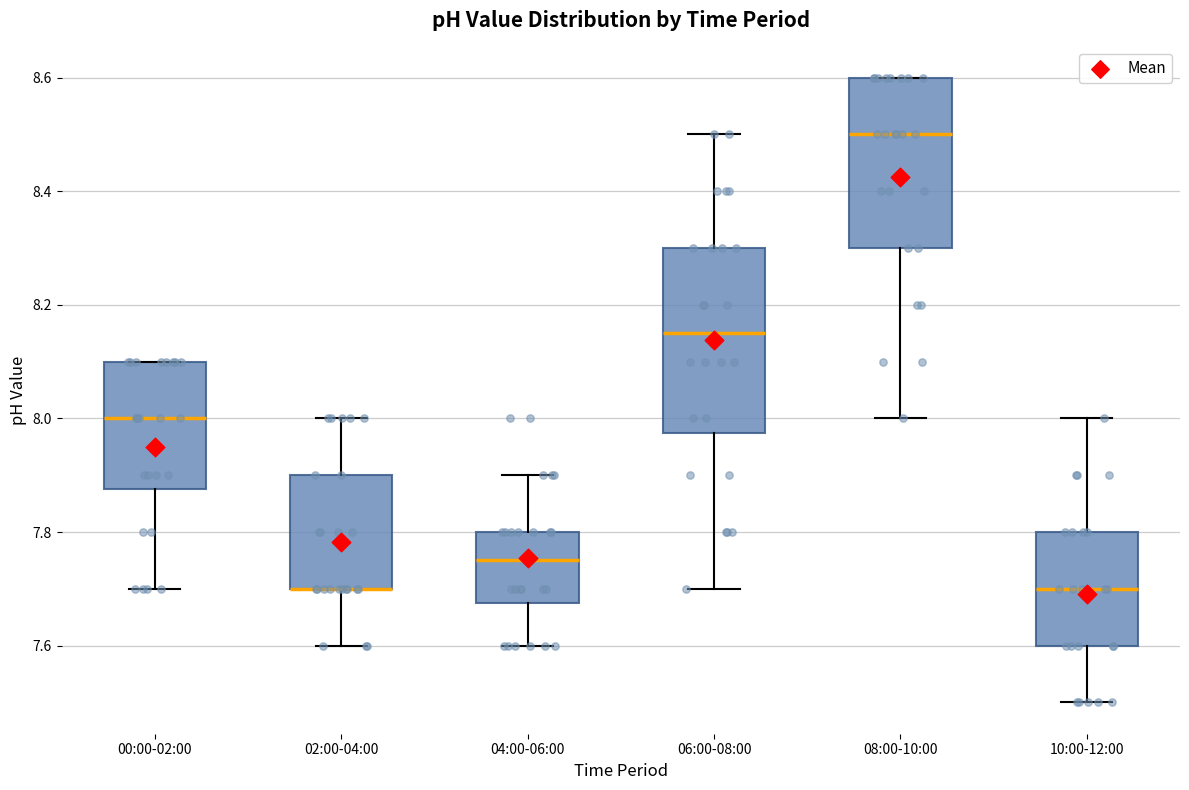

Reading left to right, transcribe this box plot: for each box, give where its median line is, the range the box spans, and where its two whiskers end, as read against the y-axis. The values are not printed on the chart, so give them approximately, as read against the axis.

00:00-02:00: median 8.00, box 7.88 to 8.10, whiskers 7.70 to 8.10
02:00-04:00: median 7.70 (drawn on the box's lower edge), box 7.70 to 7.90, whiskers 7.60 to 8.00
04:00-06:00: median 7.76, box 7.68 to 7.80, whiskers 7.60 to 7.90
06:00-08:00: median 8.16, box 7.98 to 8.30, whiskers 7.70 to 8.50
08:00-10:00: median 8.50, box 8.30 to 8.60, whiskers 8.00 to 8.60
10:00-12:00: median 7.70, box 7.60 to 7.80, whiskers 7.50 to 8.00